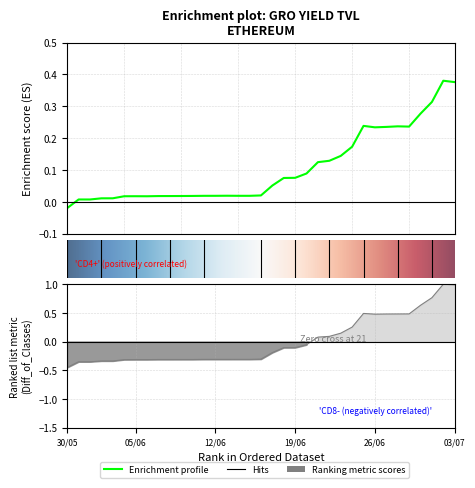

What is the maximum value shown in the chart?

1.0